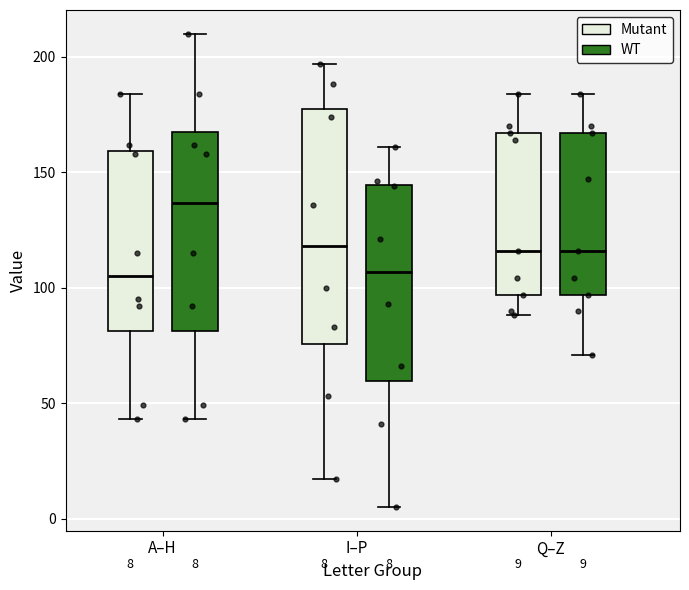

Which box is the tallest, from its lower edge to its upper edge?

I–P (Mutant)